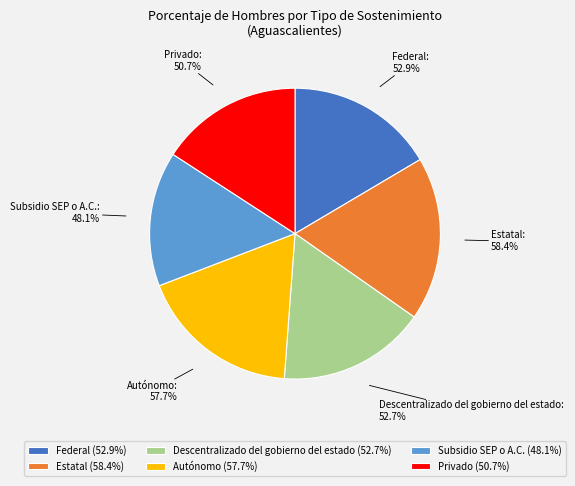

What is the largest slice in the pie chart?

Estatal